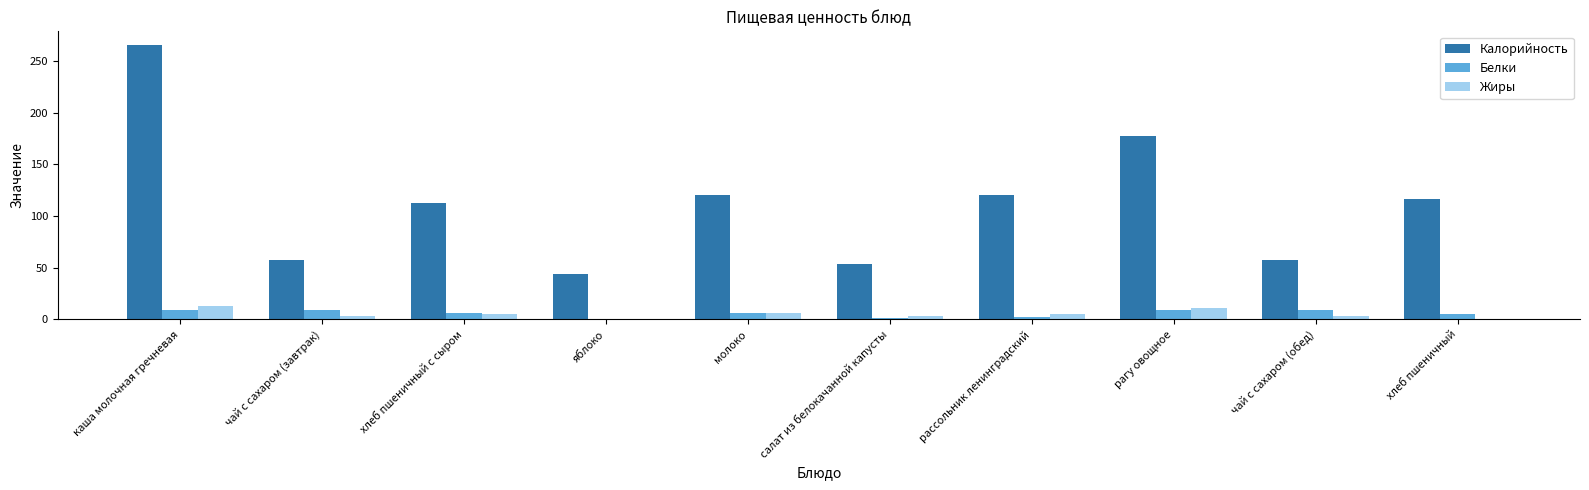

True or false: Жиры has a value of 13.0 at каша молочная гречневая.

True